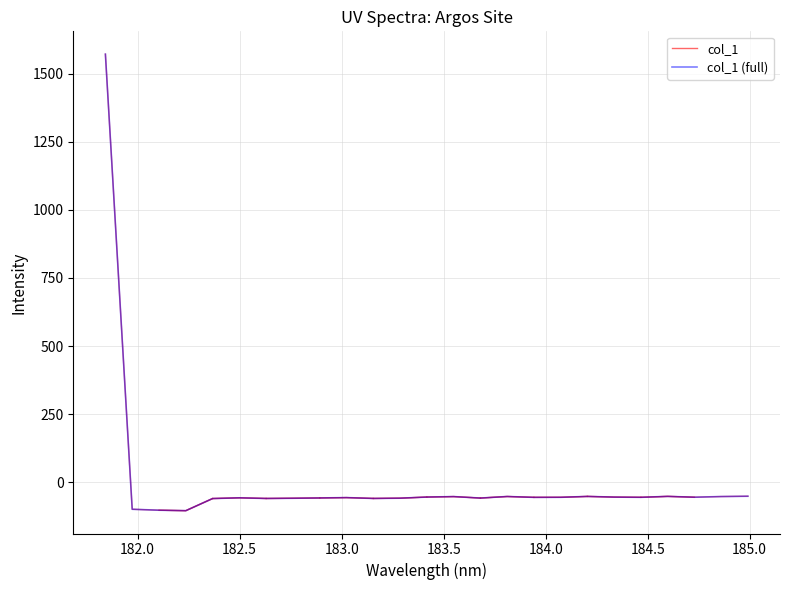

Between 183.15513622 and 184.46687888, which is larger?

184.46687888